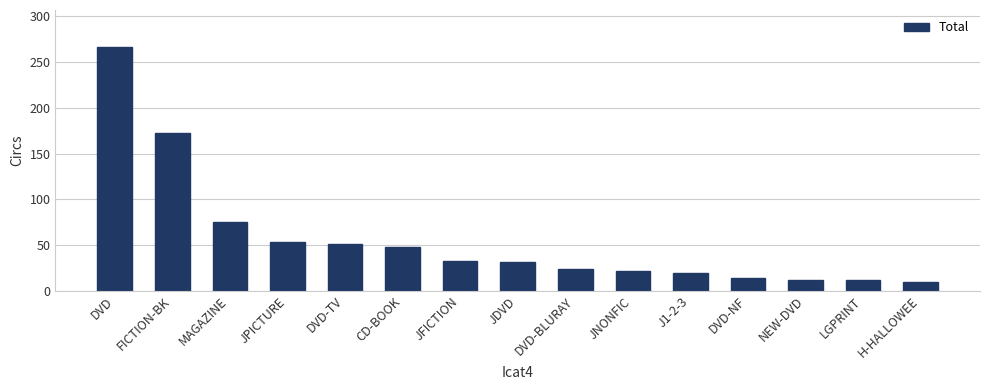

What is the sum of all values?

843